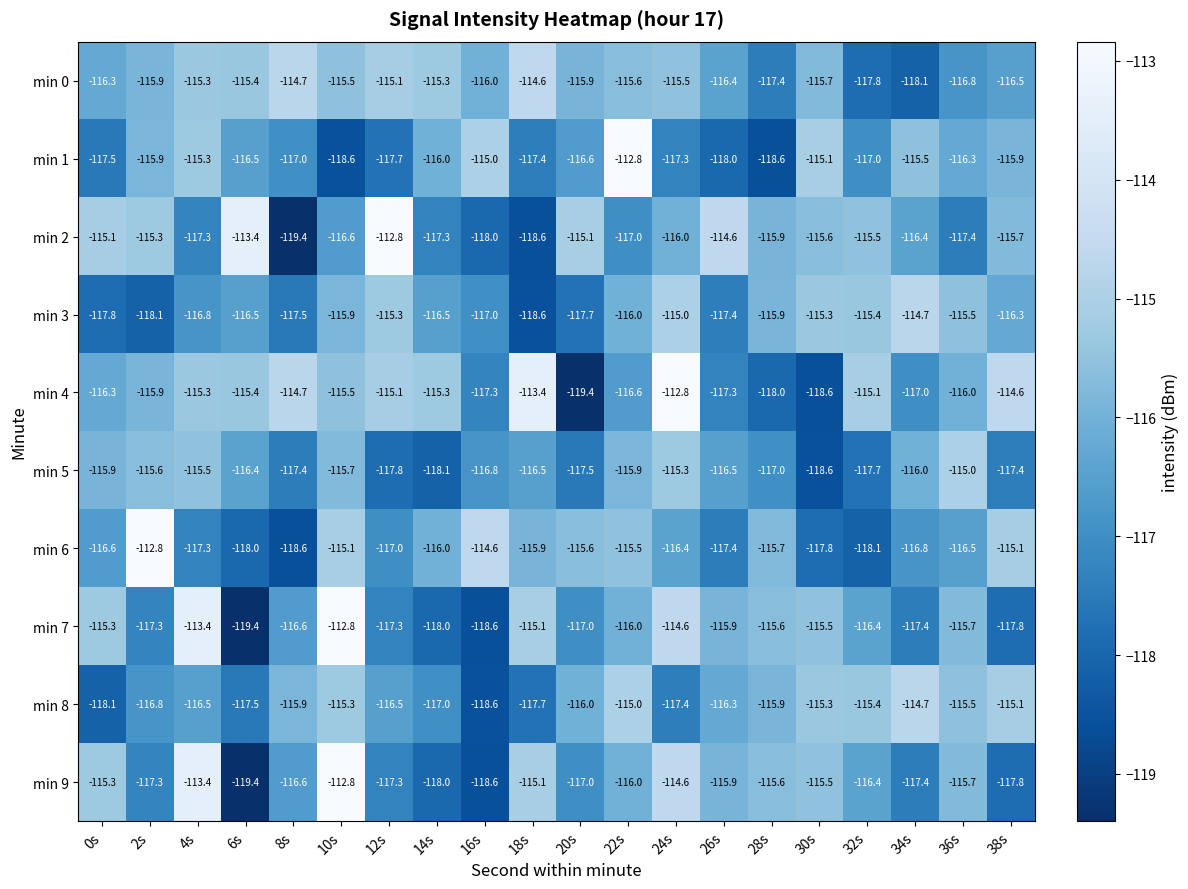

True or false: min 9 has a value of -116.4 at 32s.

True